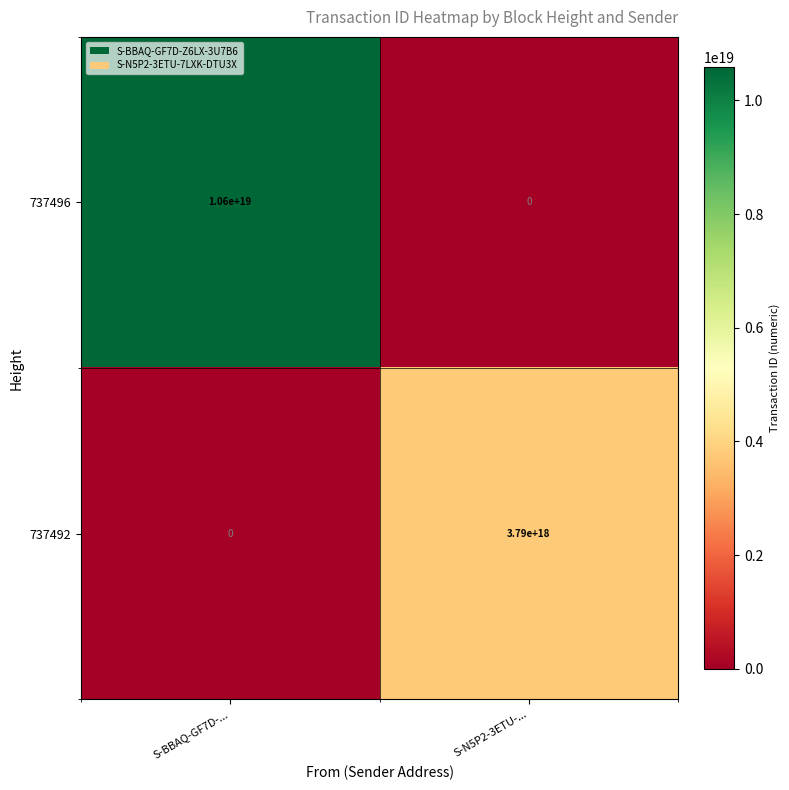

True or false: 737496 has a value of 10600000000000000000 at S-BBAQ-GF7D-....

True